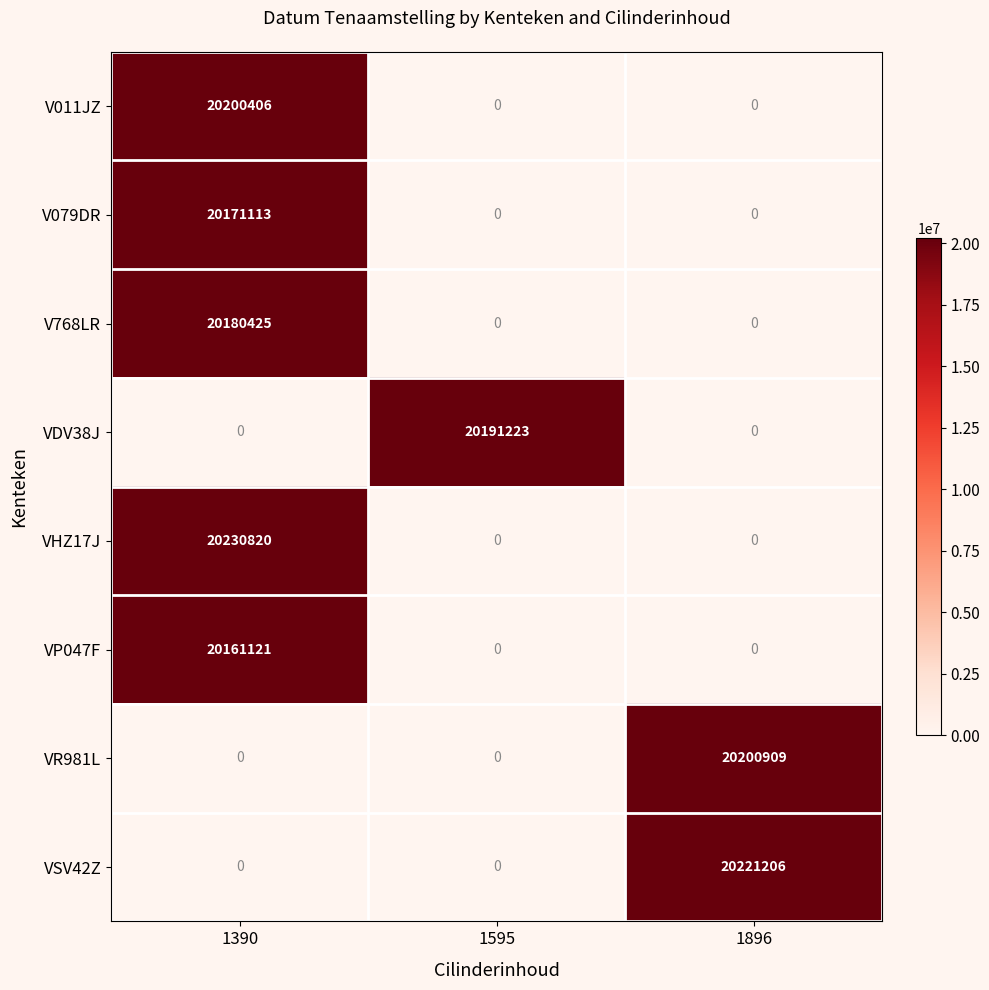

The VDV38J series shows 0 at 1390. True or false?

True